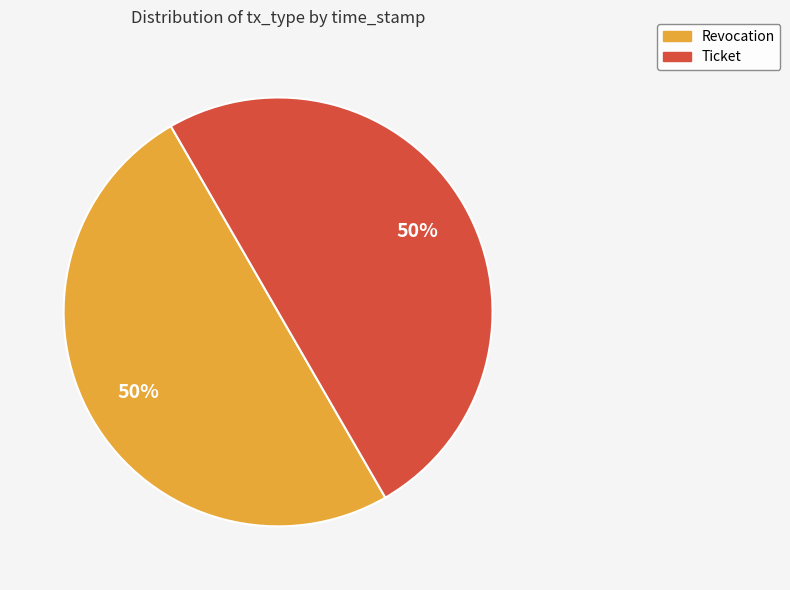

To the nearest percent, what percentage of the pie is Ticket?

50%